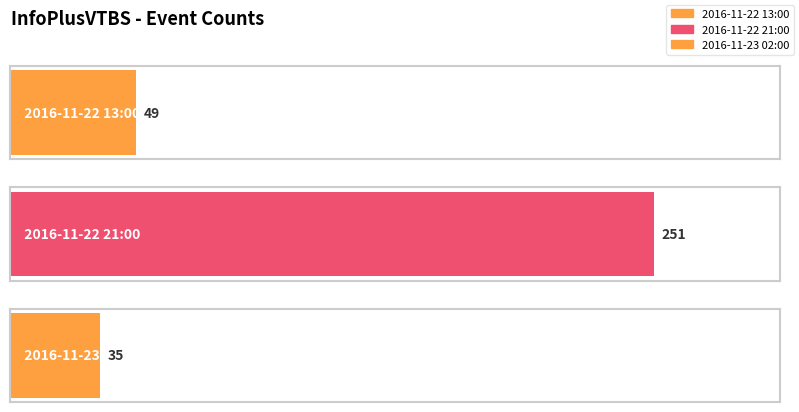

True or false: the data shows 251 at 2016-11-22 21:00.

True